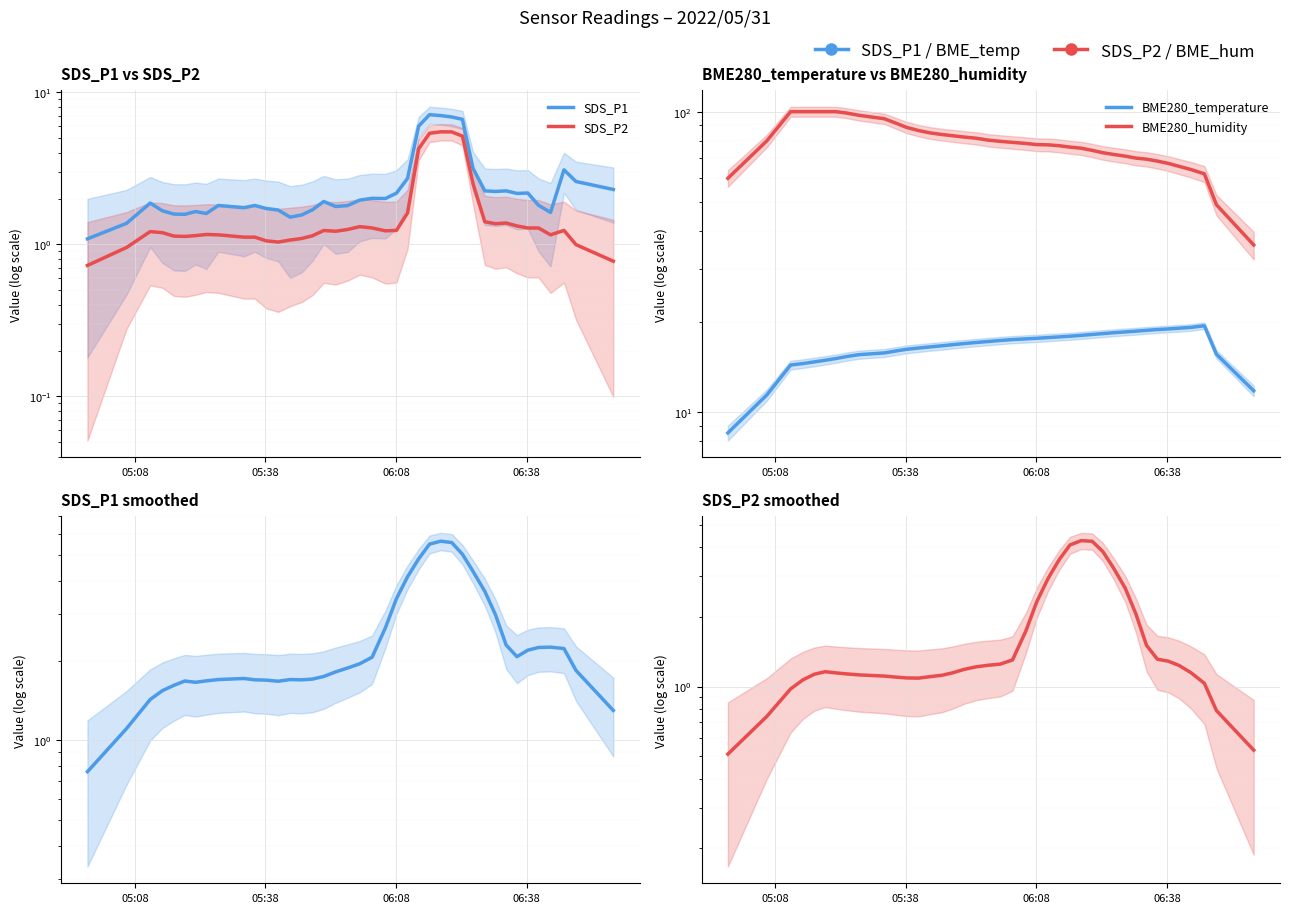

How many interior local valleys does the SDS_P1 series have?

4